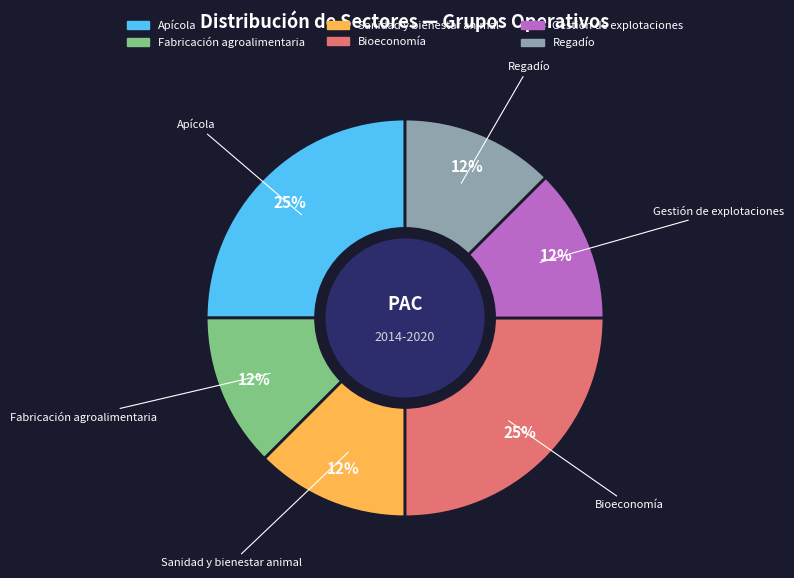

How many slices are in this pie chart?

6